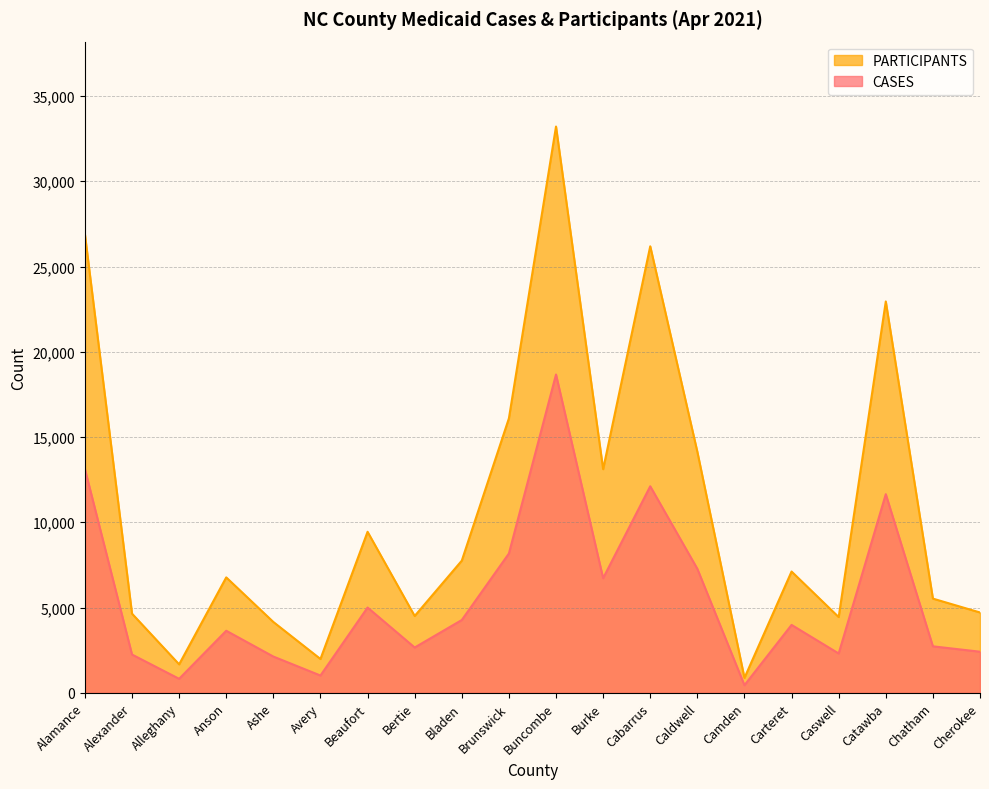

What is the smallest value displayed?

445